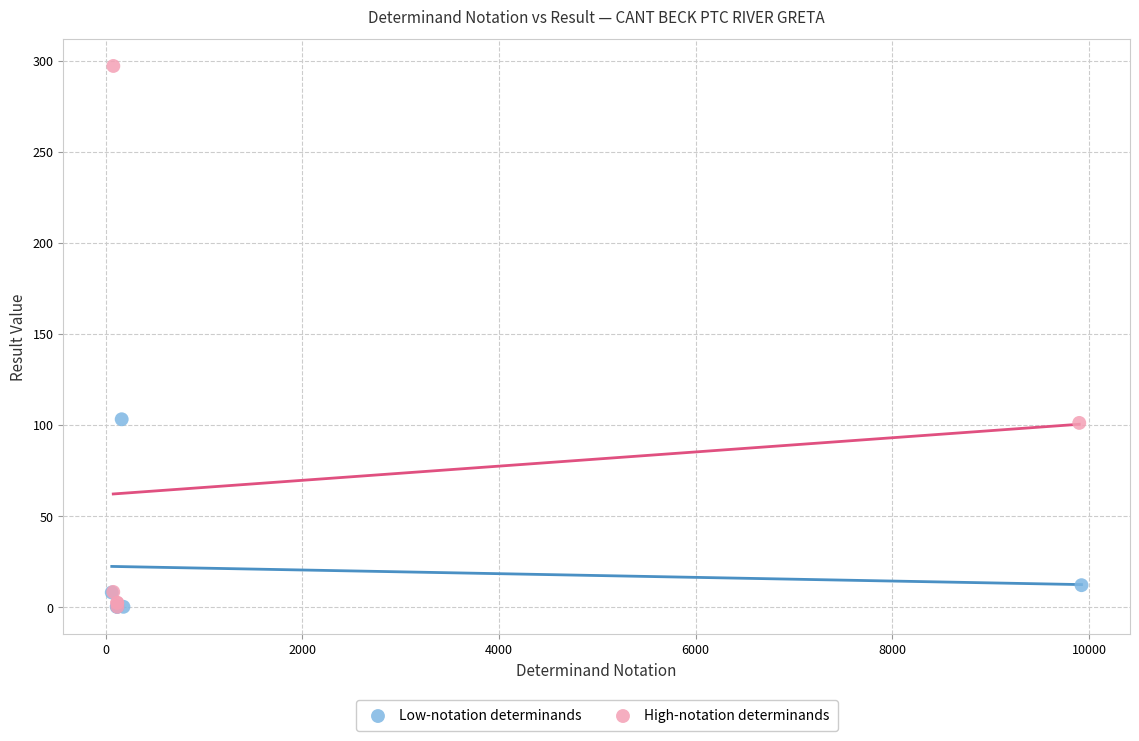

Which series contains the highest Y value?

High-notation determinands